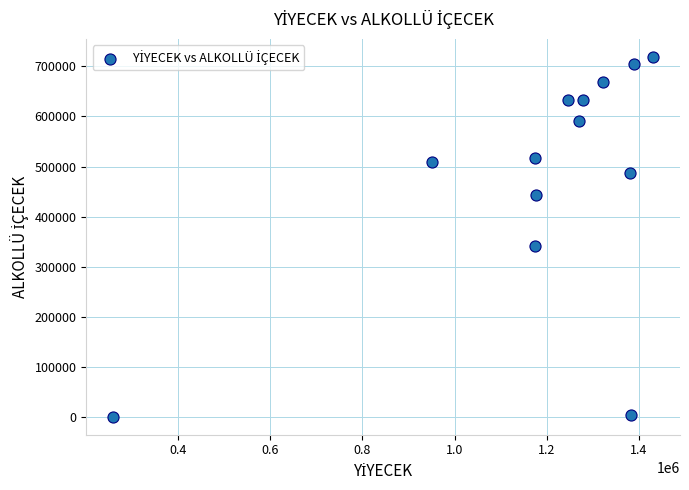

What is the range of Y values (max minus min)?

718651.7